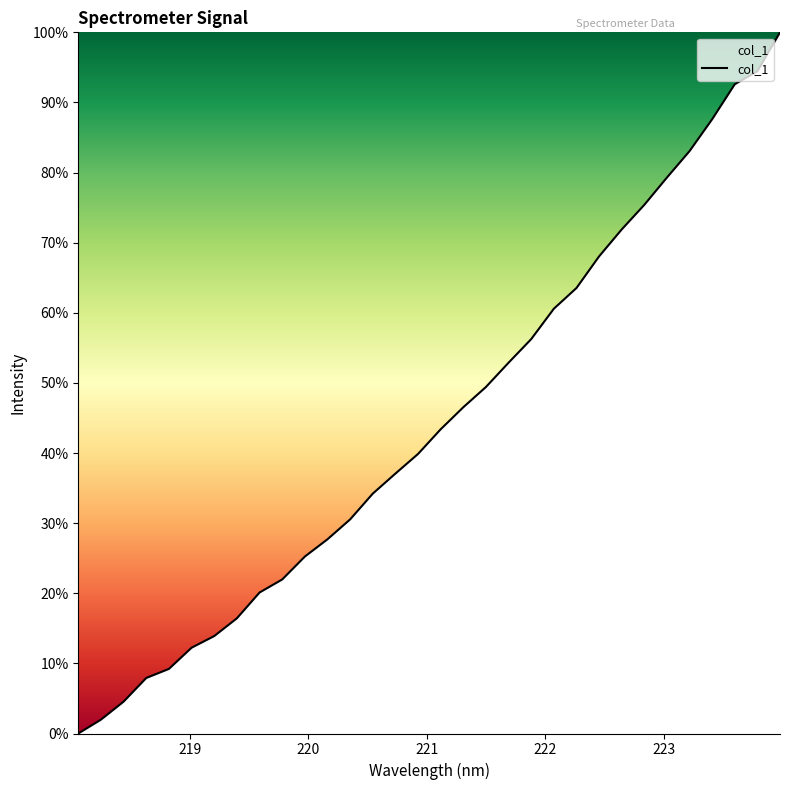

How many series are shown in this chart?

1